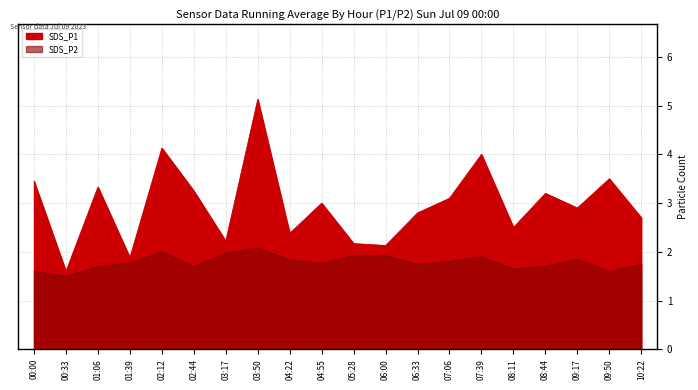

Between 05:28 and 04:55, which is larger?

04:55